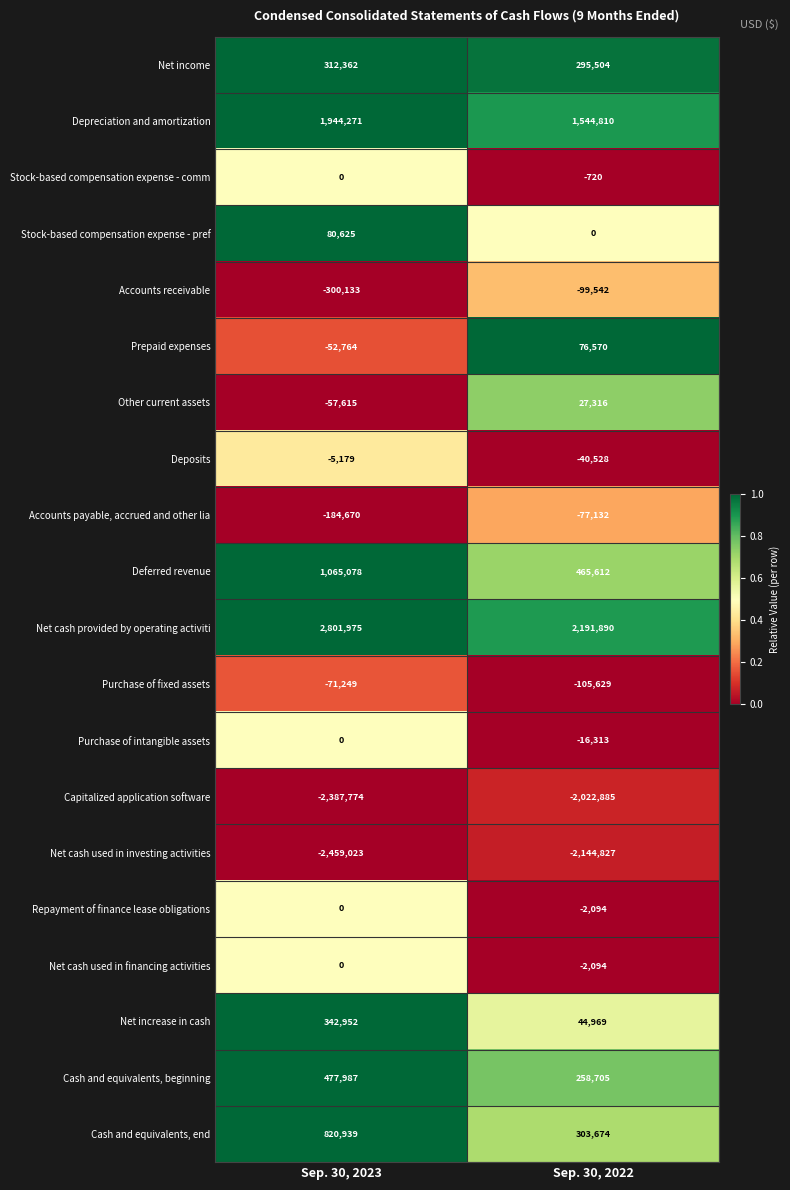

What is the difference between the maximum and minimum values in the Net cash provided by operating activiti series?

610085